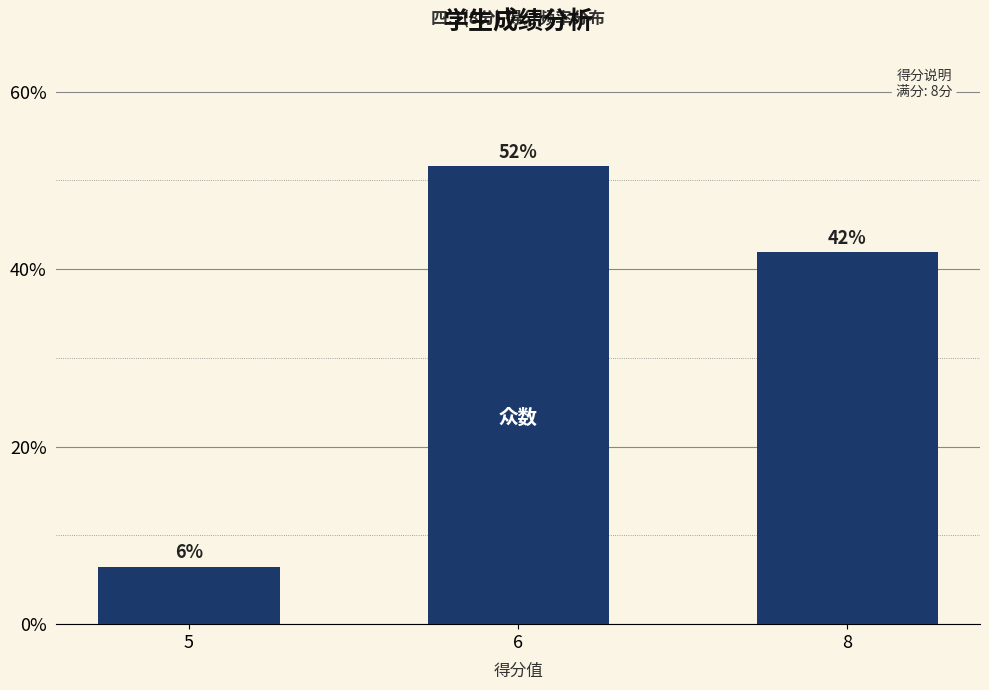

Read the value at 6.

51.6